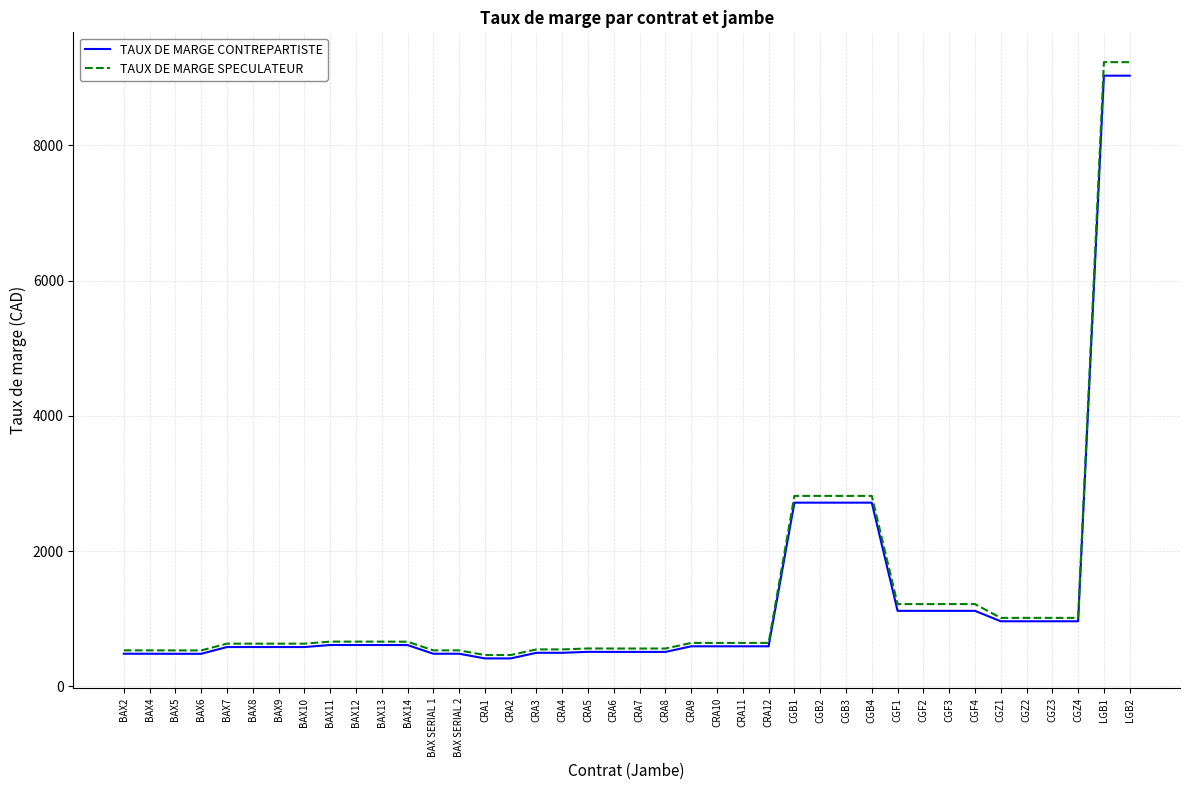

Is this an area chart (filled region under the line)?

No